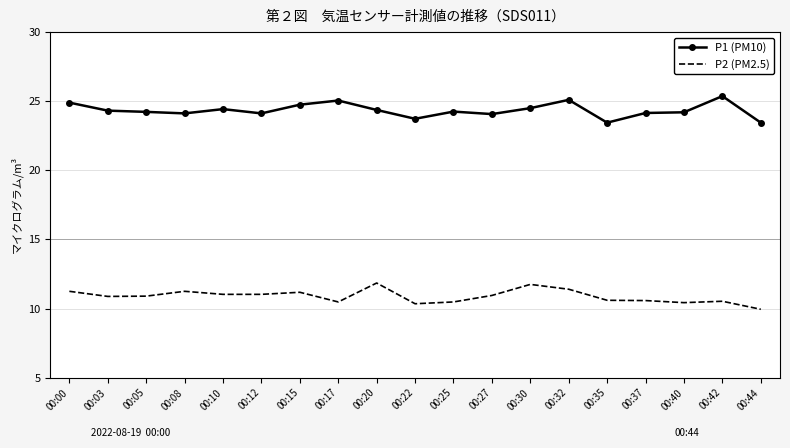

What is the spread (max minus min) of values at 00:05?

13.3